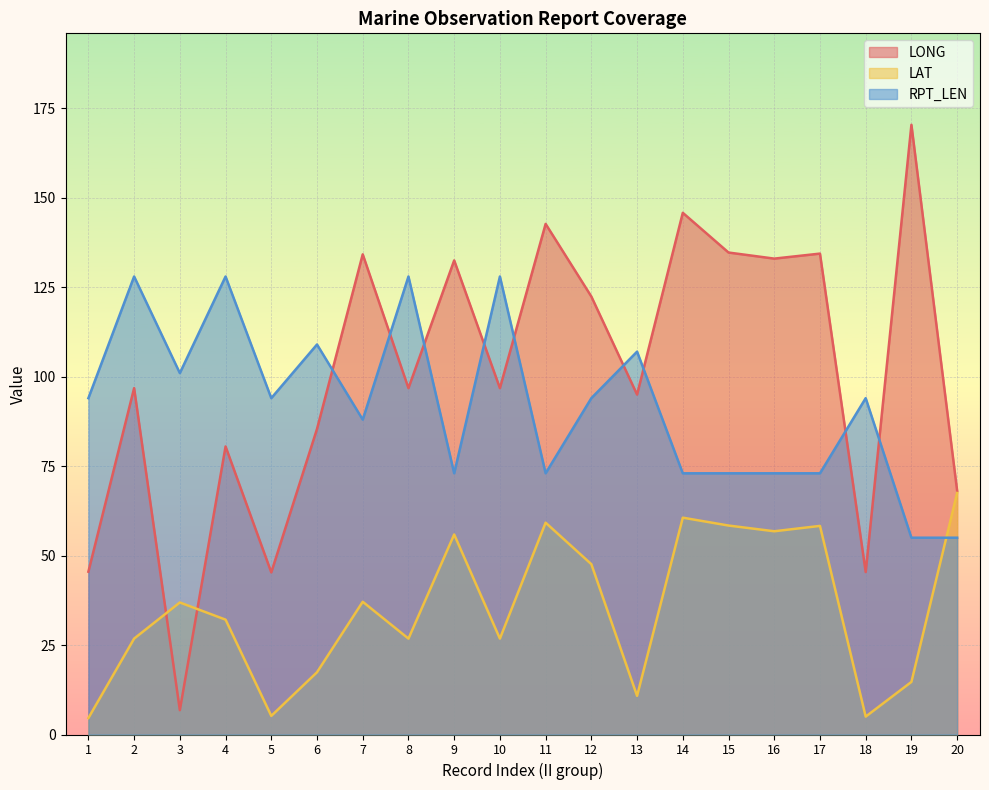

True or false: LAT has more than 1 points higher than both neighbors.

True